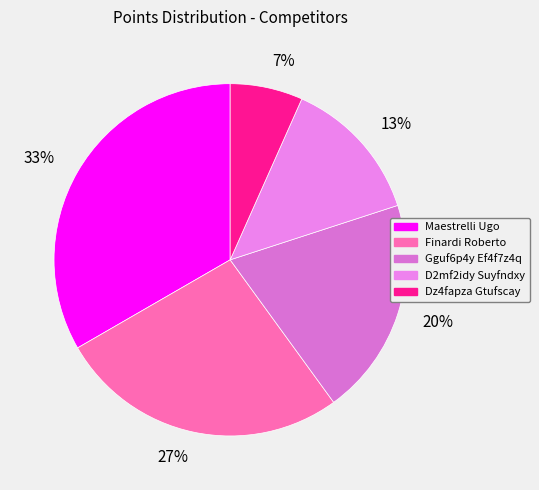

Approximately how many times larger is the value at D2mf2idy Suyfndxy compared to Dz4fapza Gtufscay?

2.0